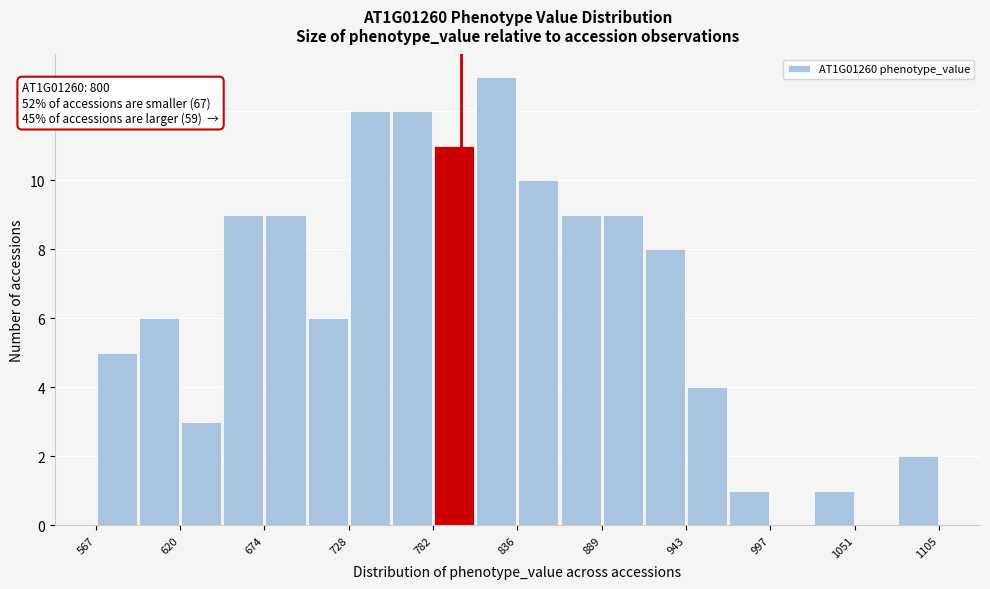

Around what value on the x-axis is the tallest bar? Give the approximate position of its centre, as read against the axis.

820